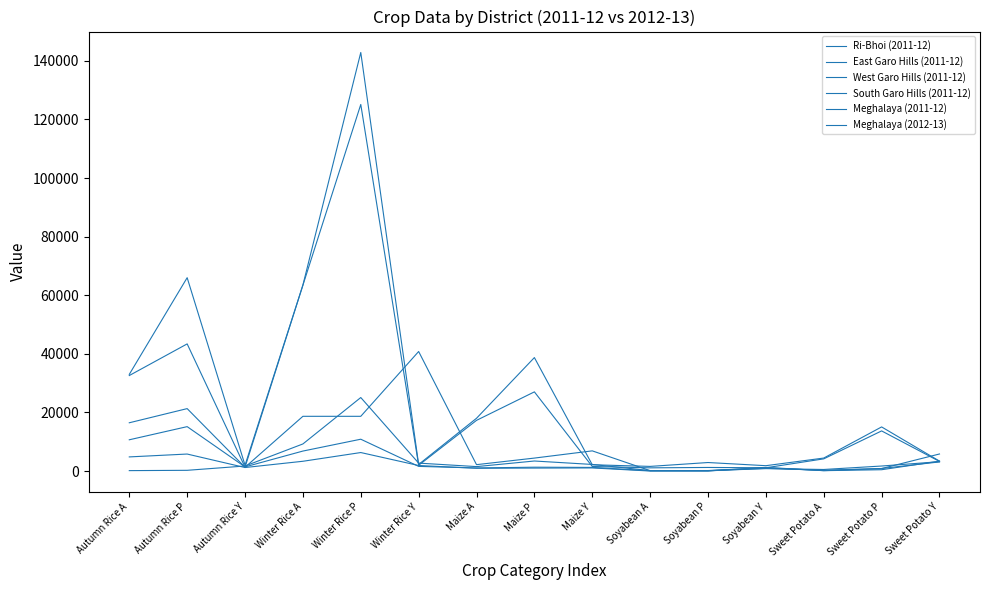

Rank the series by their maximum value, from lowest to highest.

South Garo Hills (2011-12), East Garo Hills (2011-12), Ri-Bhoi (2011-12), West Garo Hills (2011-12), Meghalaya (2011-12), Meghalaya (2012-13)